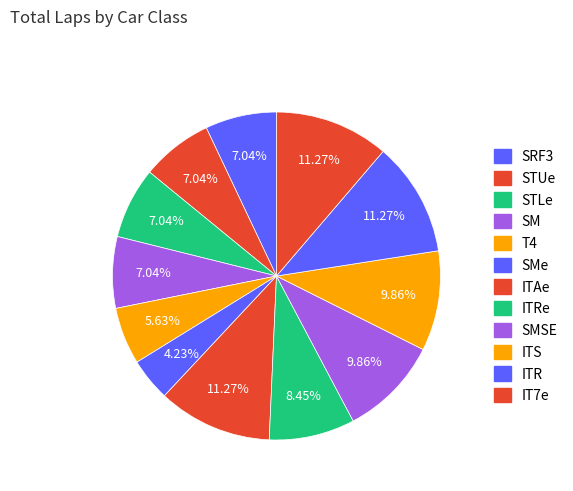

To the nearest percent, what portion does ITAe represent?

11%